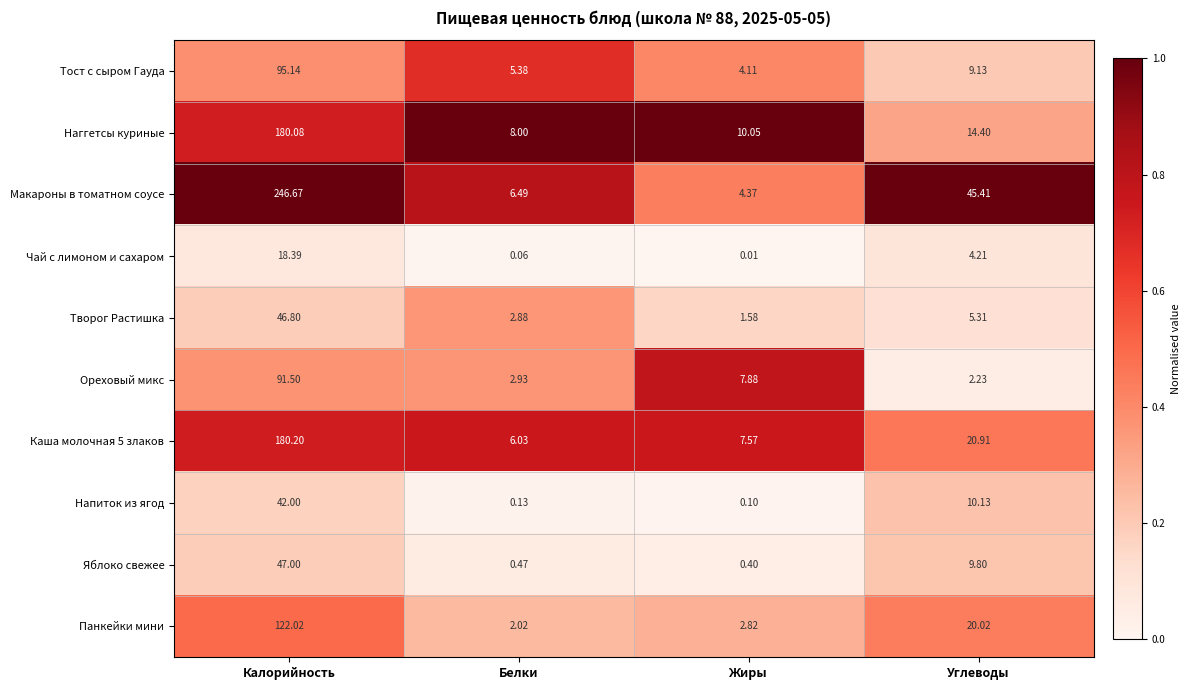

At which label does Каша молочная 5 злаков reach its peak?

Калорийность